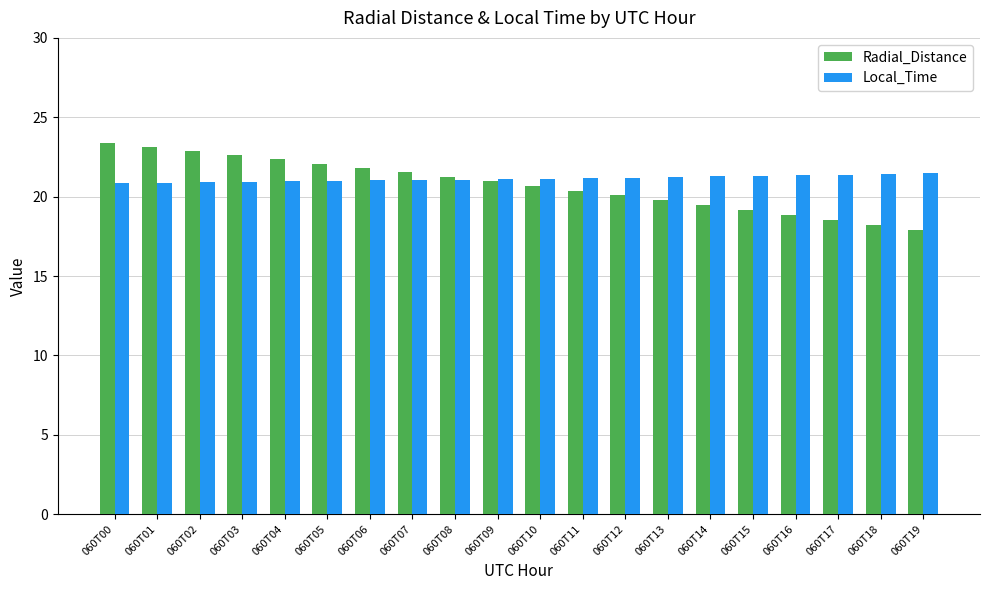

Which series has the widest spread of values?

Radial_Distance